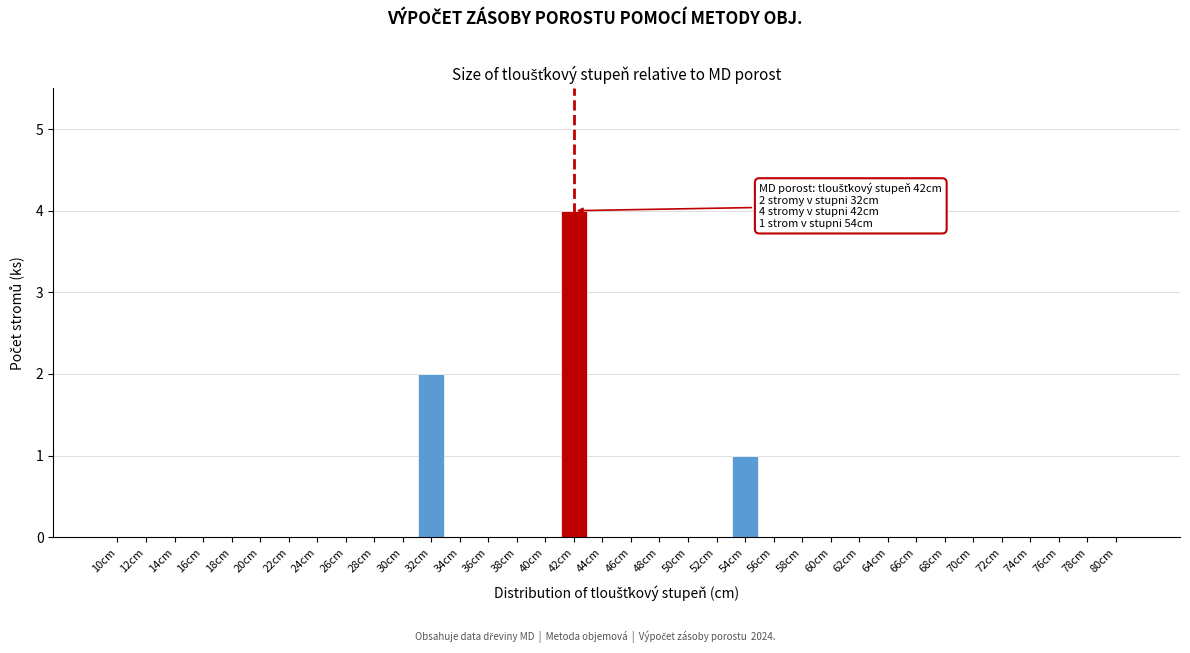

The chart shows a value of -3 at 68cm. True or false?

False